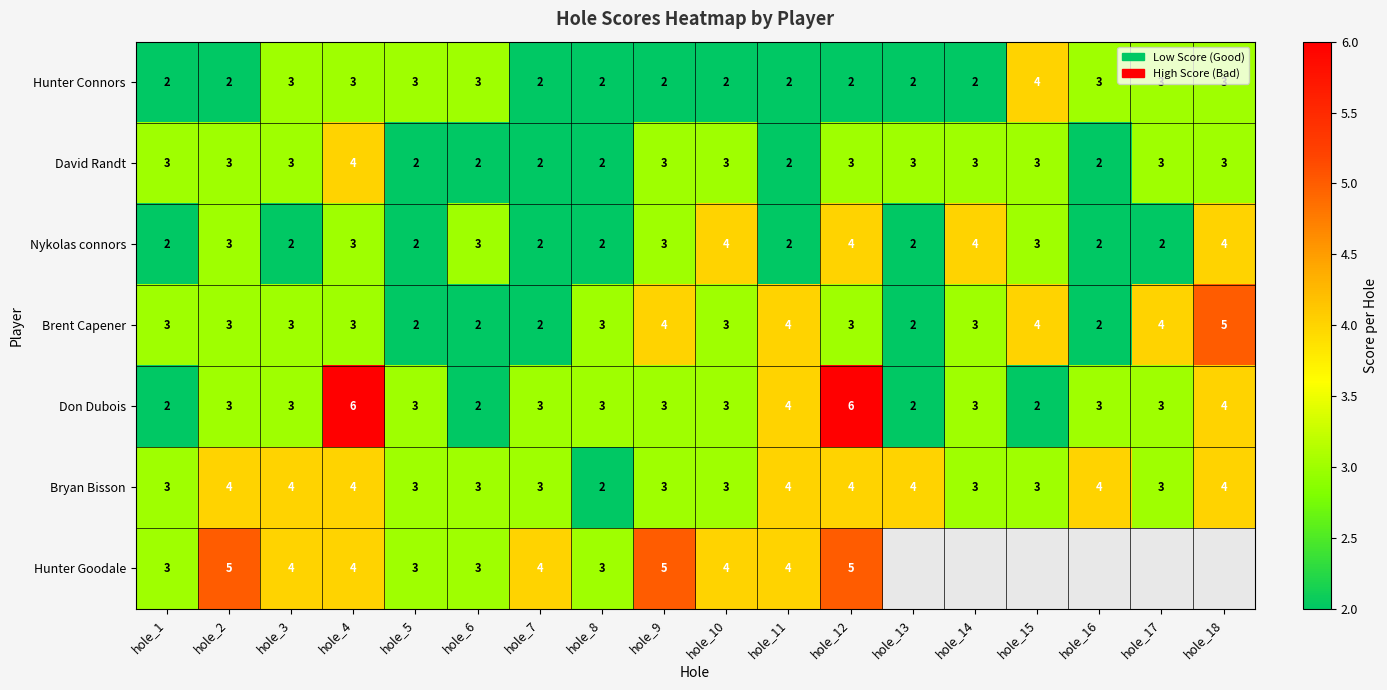

What is the minimum value shown in the chart?

2.0